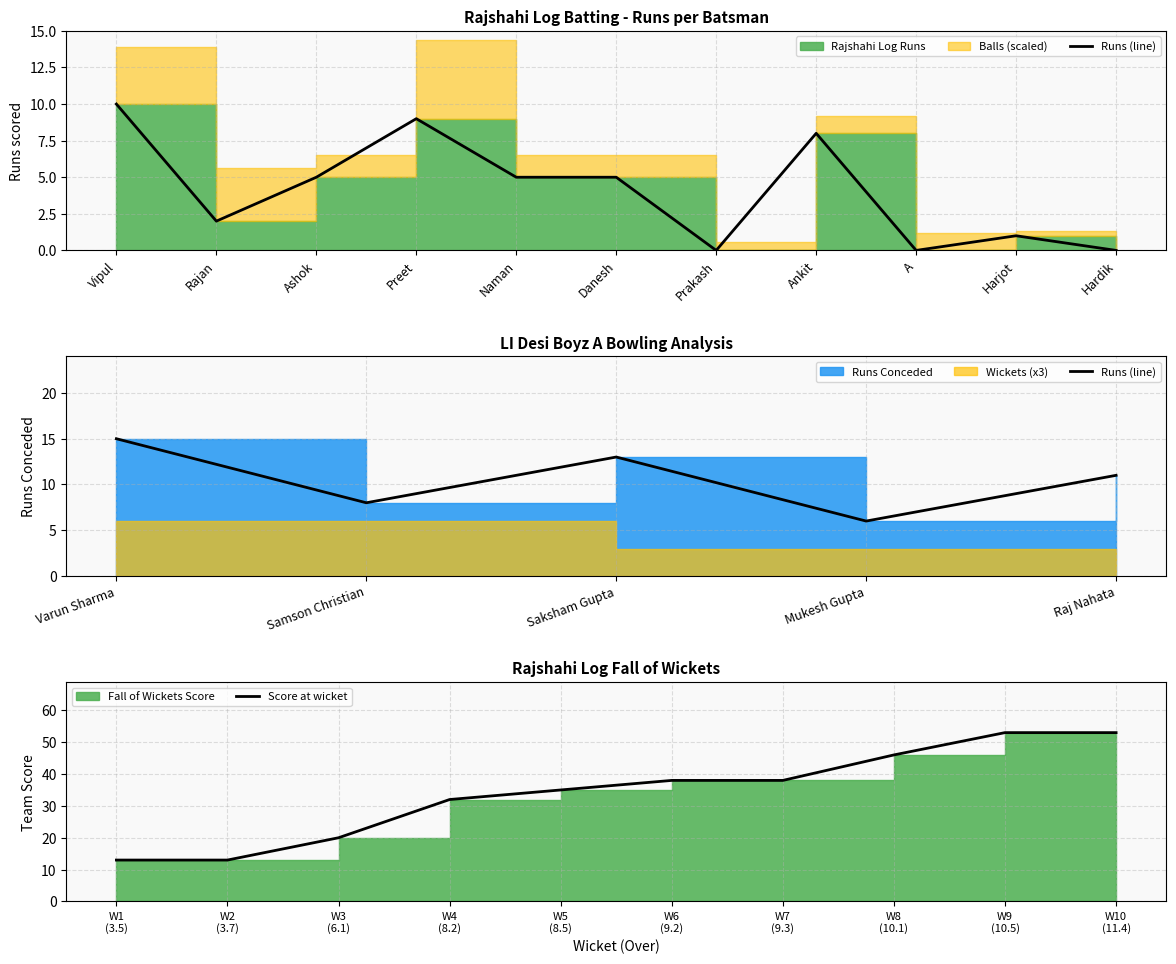

What position from the right is Hardik?

1